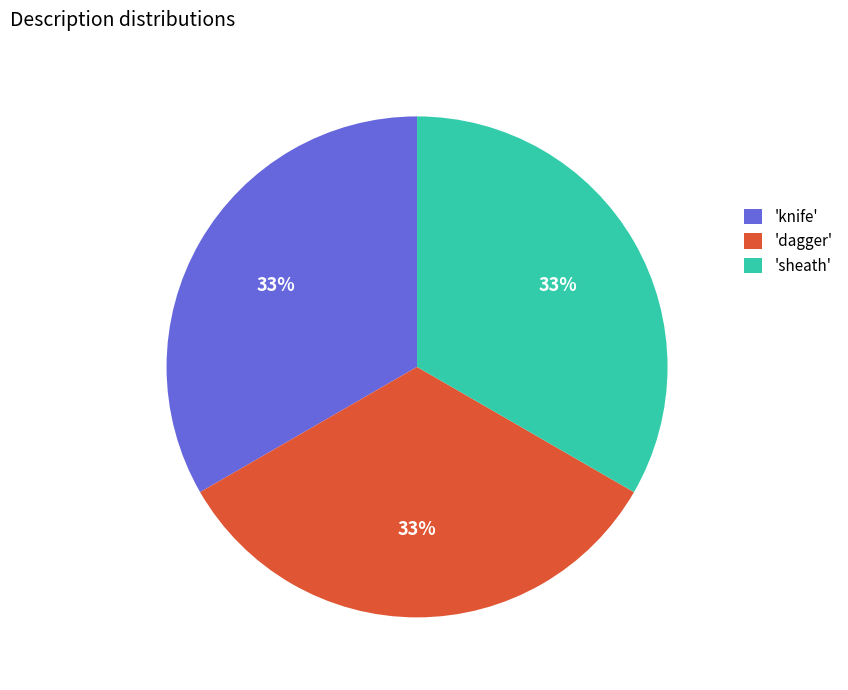

What percentage is the 'dagger' slice, to the nearest percent?

33%